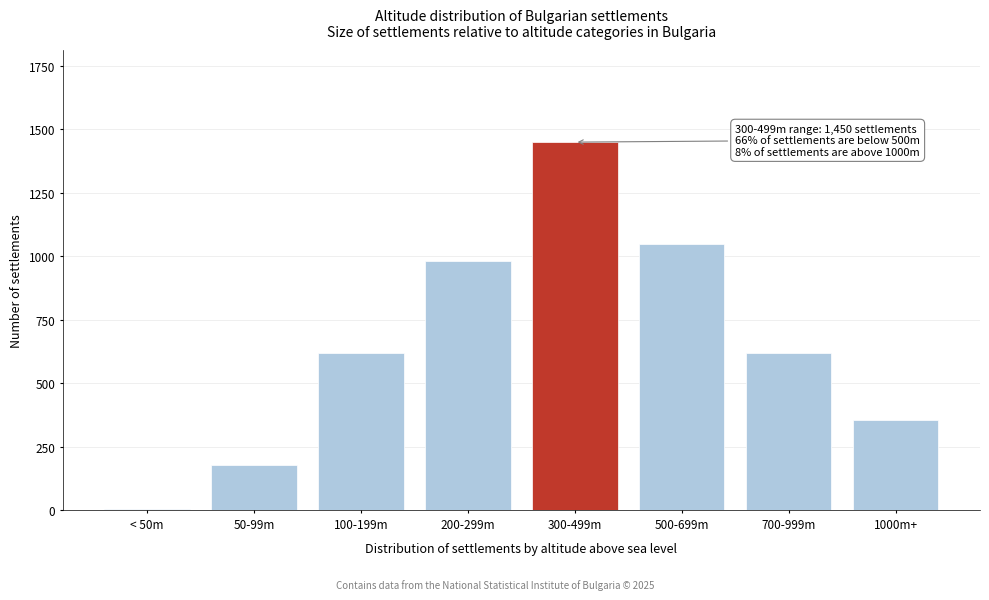

Reading right to left, transcribe all the data shown in this chart.

1000m+=354	700-999m=620	500-699m=1050	300-499m=1450	200-299m=980	100-199m=620	50-99m=180	< 50m=5